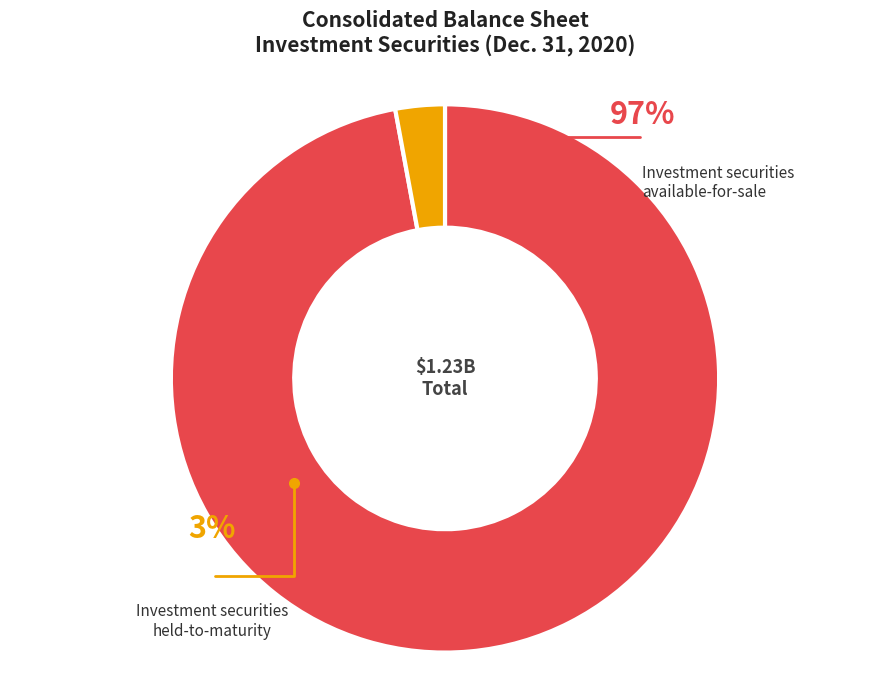

True or false: Investment securities held-to-maturity accounts for 14% of the total.

False